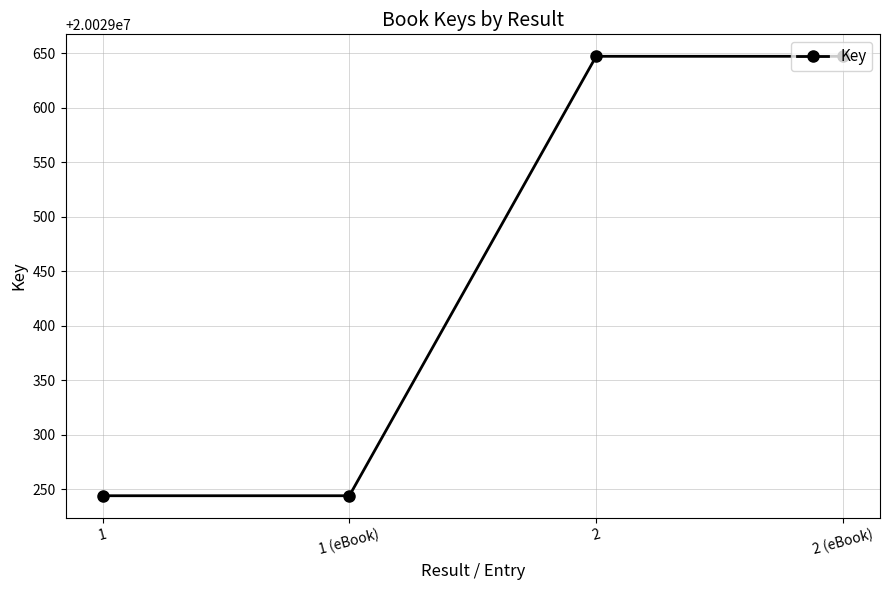

What is the label of the 4th point from the left?

2 (eBook)